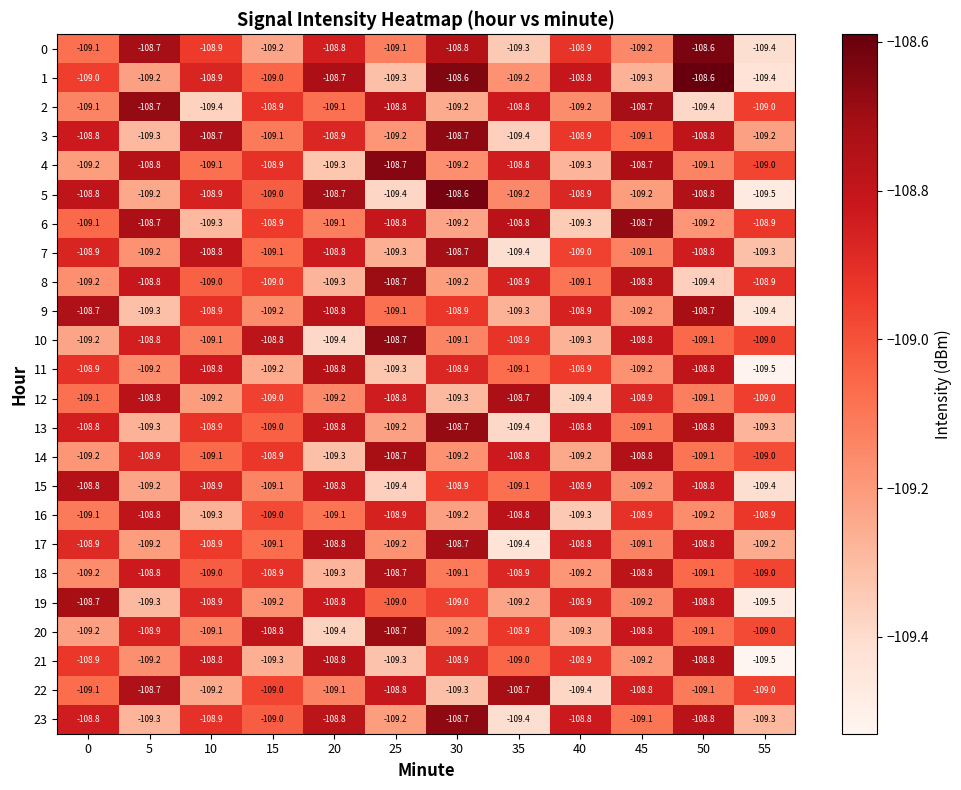

Read the 15 value at 55.

-109.4